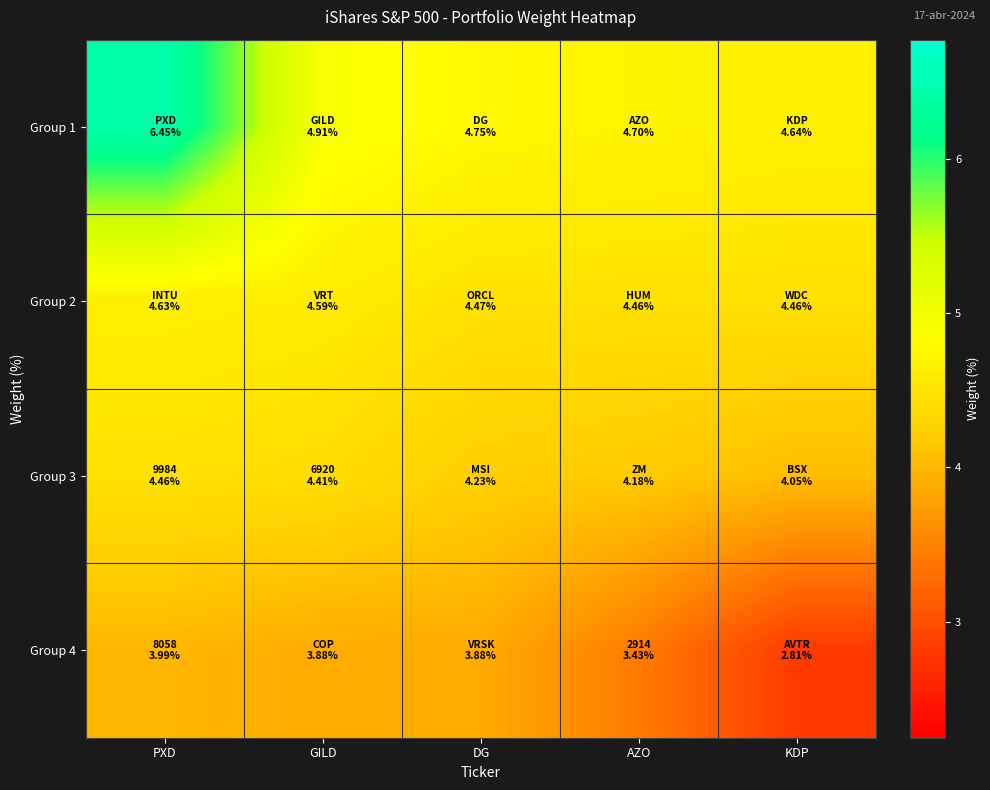

At which category is the sum across all series the highest?

PXD